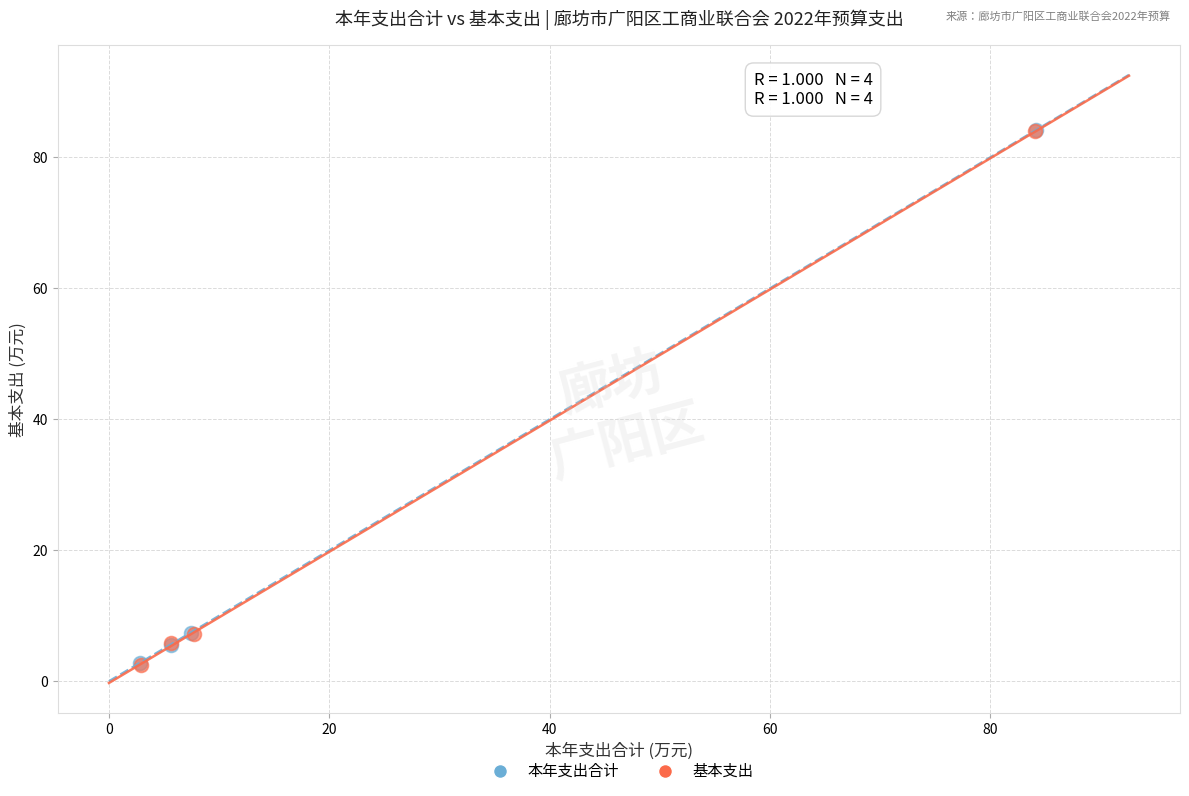

What are all the series names shown in the legend?

本年支出合计, 基本支出